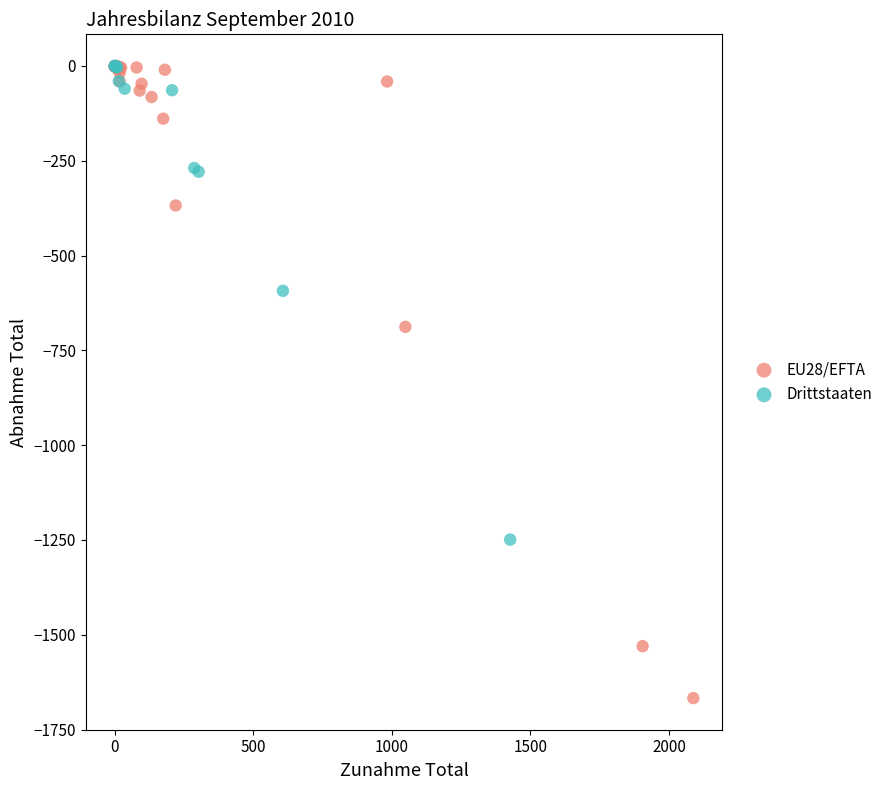

Which series contains the lowest Y value?

EU28/EFTA